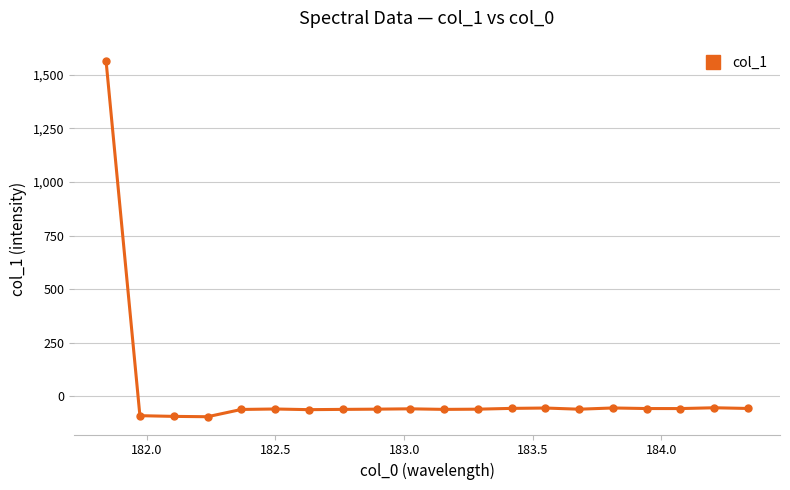

What is the value of the 13th point from the left?

-55.7